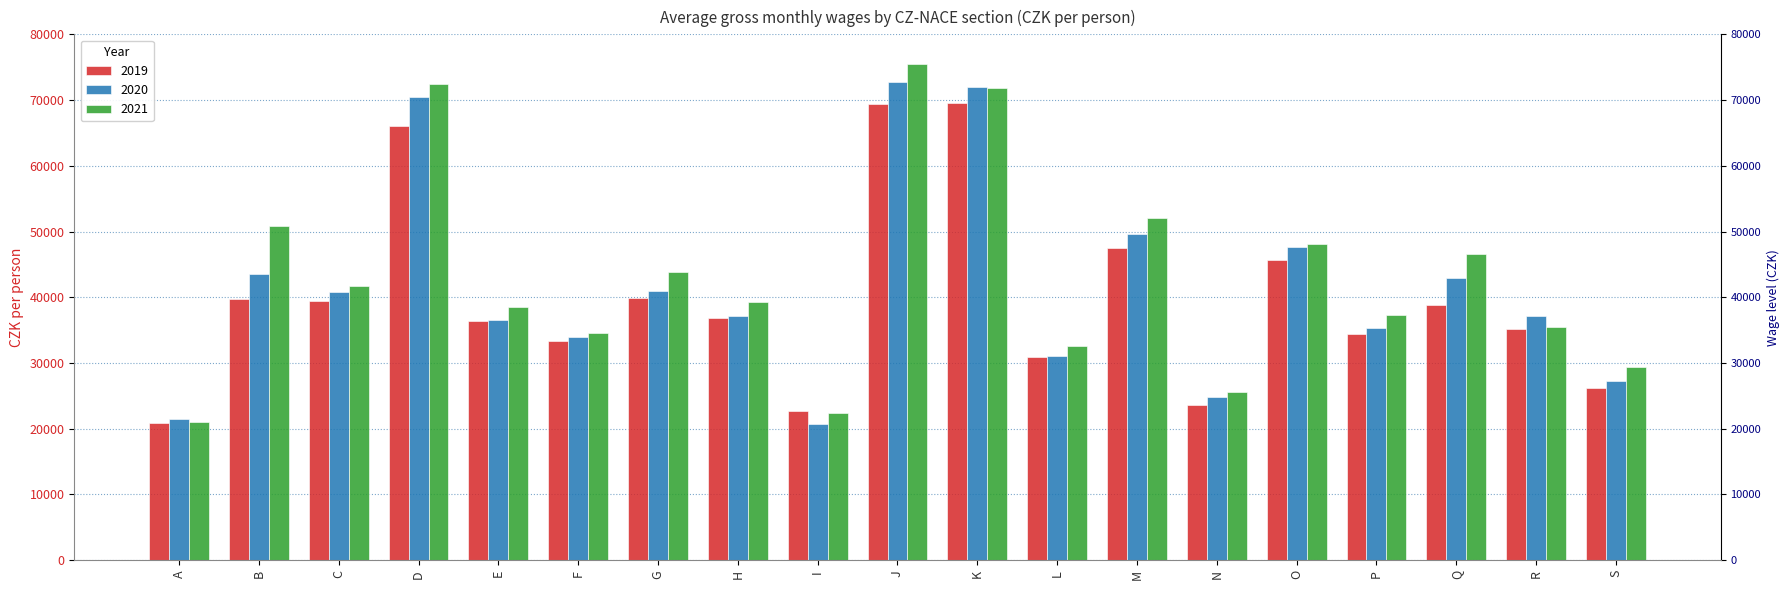

What is the difference between the highest and lowest values at H?

2384